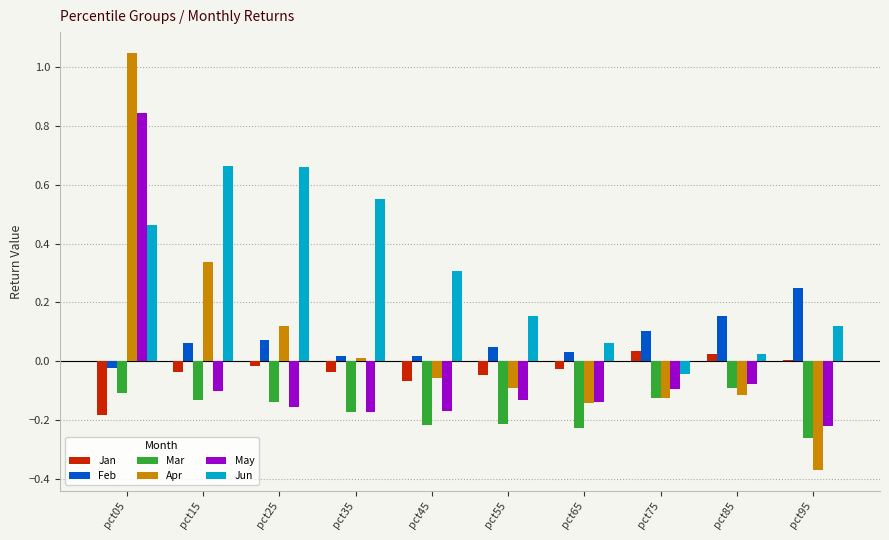

True or false: Jan has a value of -0.1 at pct55.

False